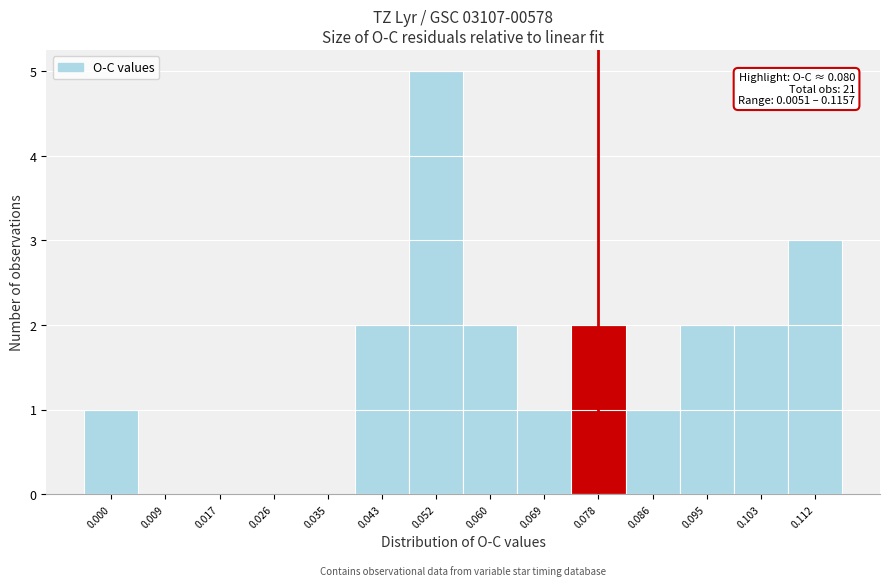

Reading left to right, extract all data points from this chart.

0.000=1	0.009=0	0.017=0	0.026=0	0.035=0	0.043=2	0.052=5	0.060=2	0.069=1	0.078=2	0.086=1	0.095=2	0.103=2	0.112=3